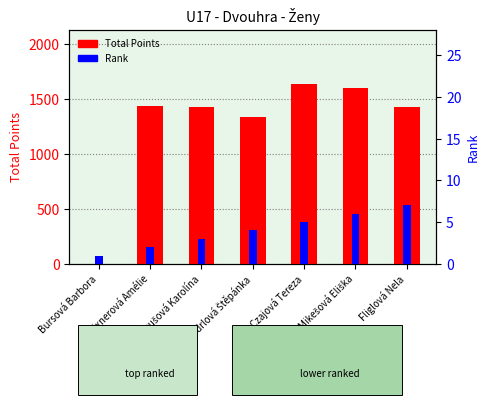

List the labels in order of Total Points value, smallest first.

Bursová Barbora, Nýdrlová Štěpánka, Kalkušová Karolína, Fliglová Nela, Maixnerová Amélie, Mikešová Eliška, Czajová Tereza